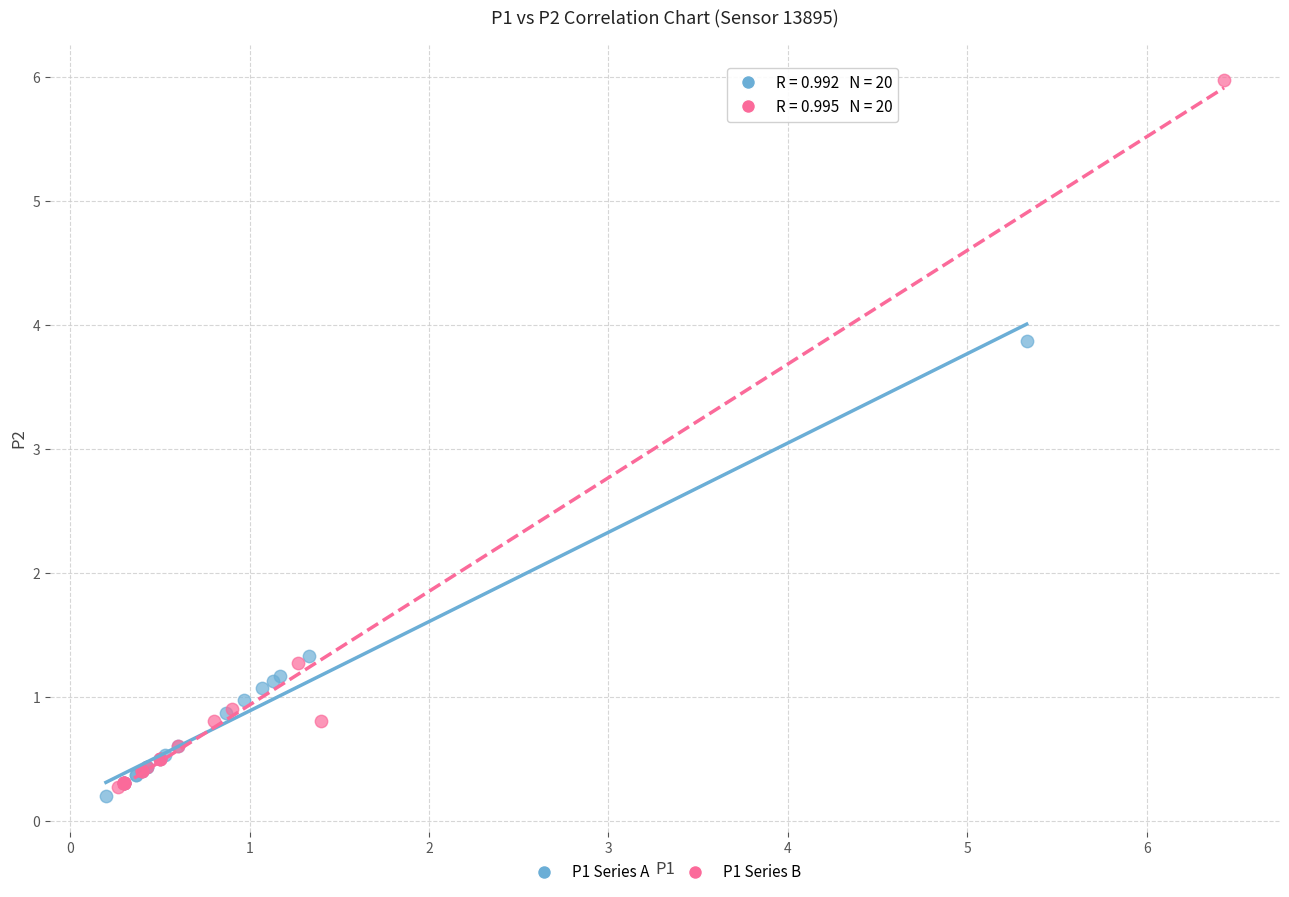

Which series has the widest spread of Y values?

P1 Series B